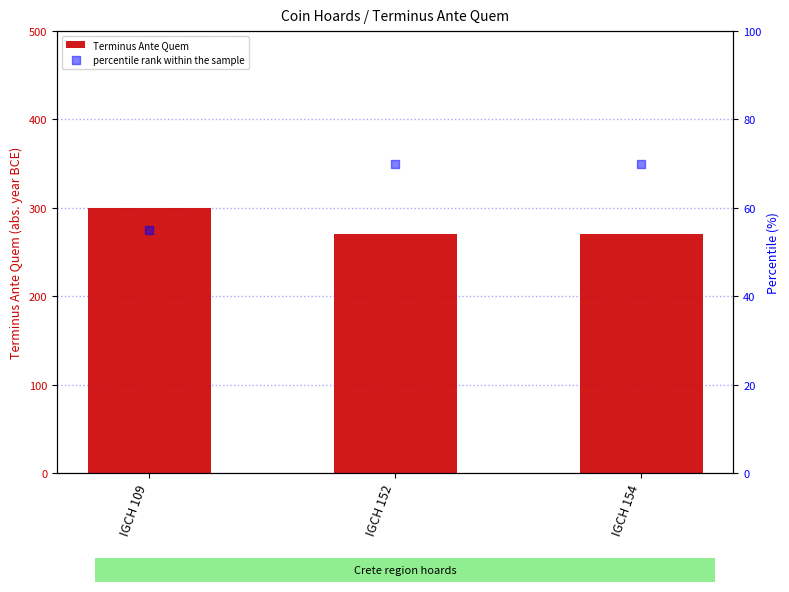

Which series has the largest Y range (max minus min)?

Terminus Ante Quem